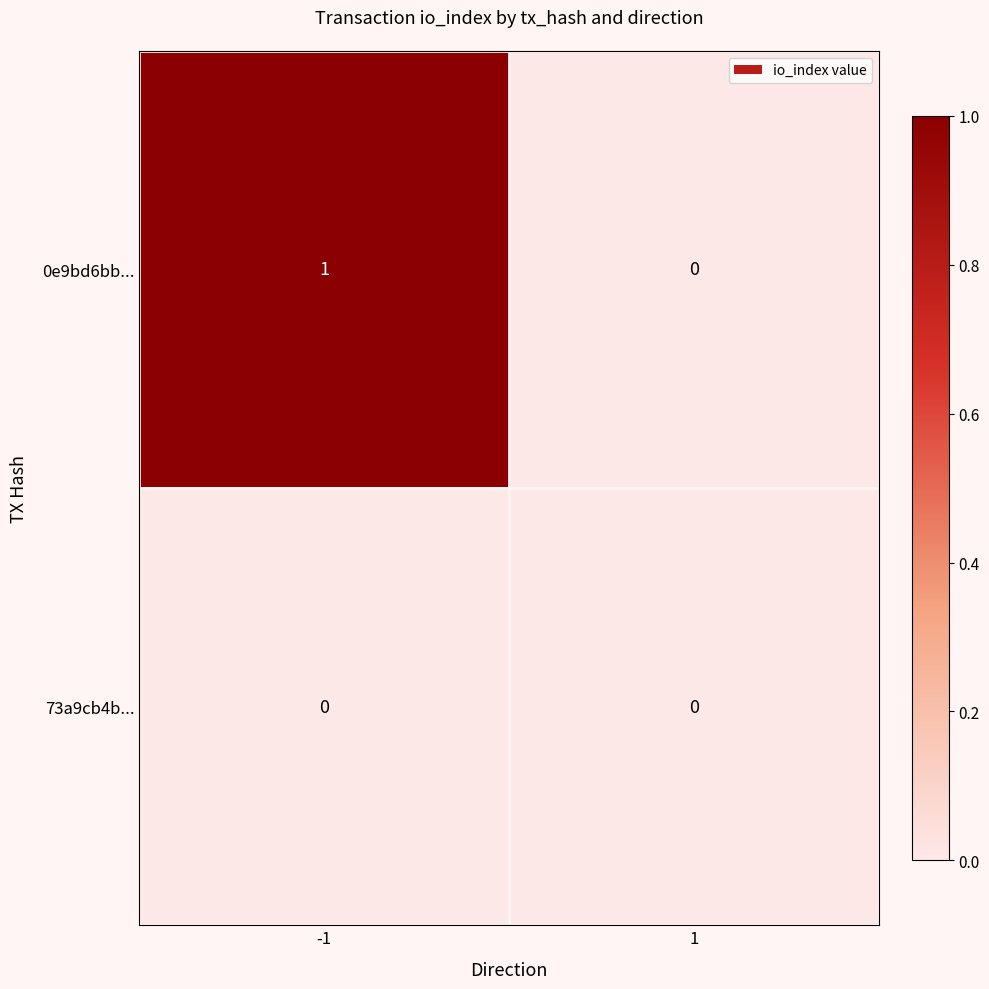

The value of 0e9bd6bb... at 1 is 0. True or false?

True